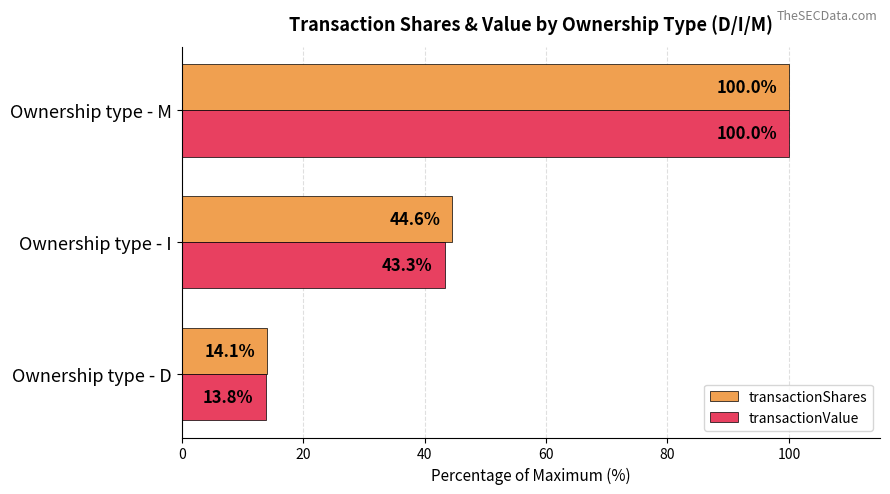

What is the difference between the highest and lowest values at Ownership type - D?

0.3